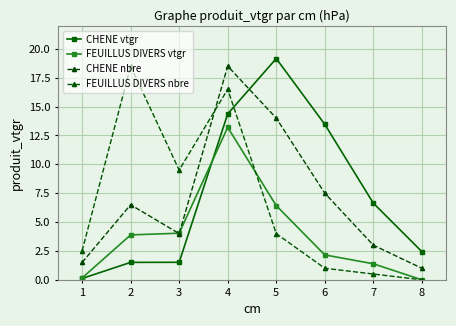

Reading right to left, transcribe all the data shown in this chart.

CHENE vtgr: 2.4	6.6	13.5	19.2	14.4	1.5	1.5	0.1
FEUILLUS DIVERS vtgr: 0.0	1.4	2.2	6.4	13.2	4.0	3.9	0.2
CHENE nbre: 1.0	3.0	7.5	14.0	18.5	4.0	6.5	1.5
FEUILLUS DIVERS nbre: 0.0	0.5	1.0	4.0	16.5	9.5	18.5	2.5